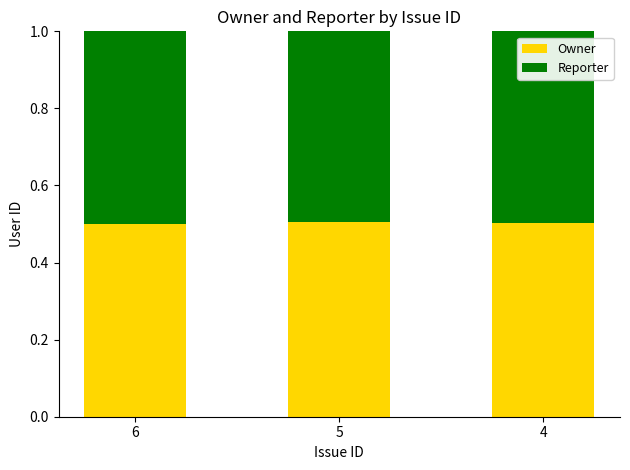

True or false: Owner has a value of 0.2 at 5.

False